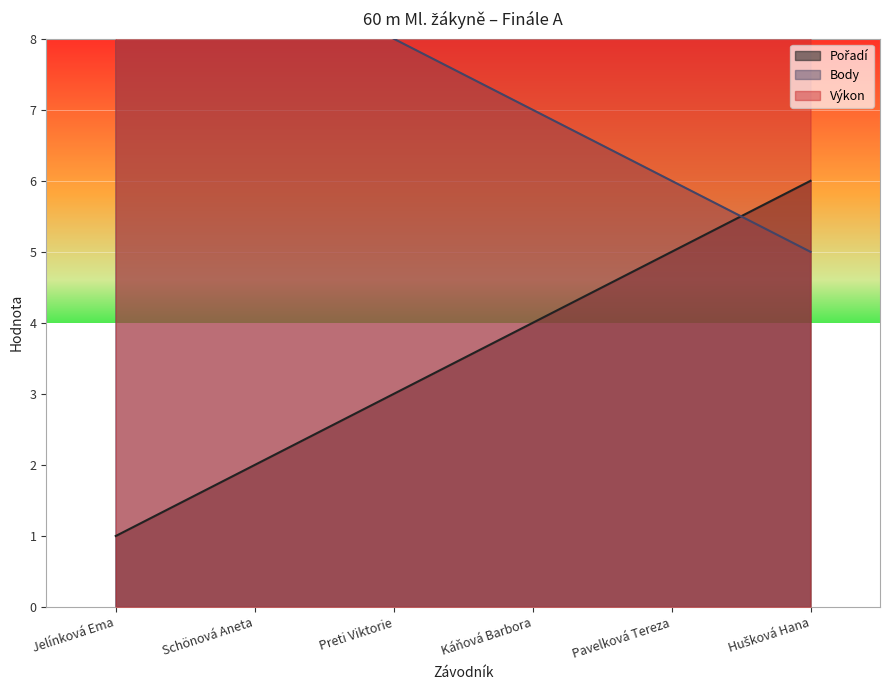

What is the minimum value for Výkon?

8.4